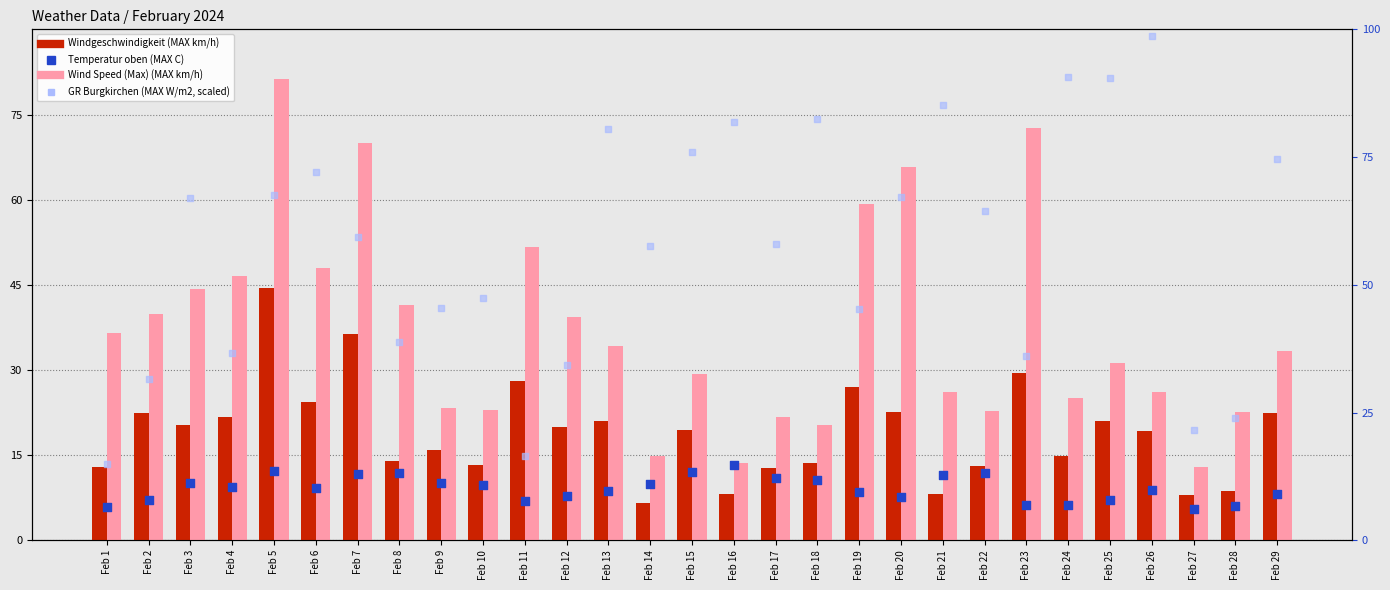

Which series reaches the maximum Y coordinate?

GR Burgkirchen (MAX W/m2, scaled)